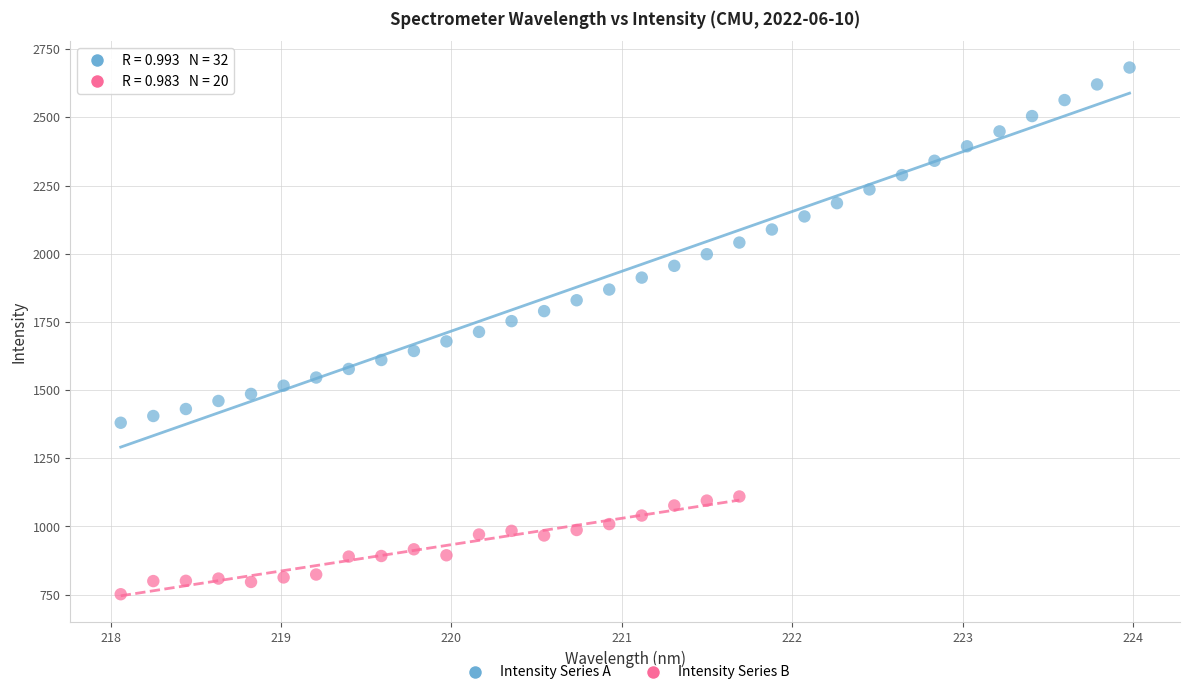

Which series contains the highest Y value?

Intensity Series A